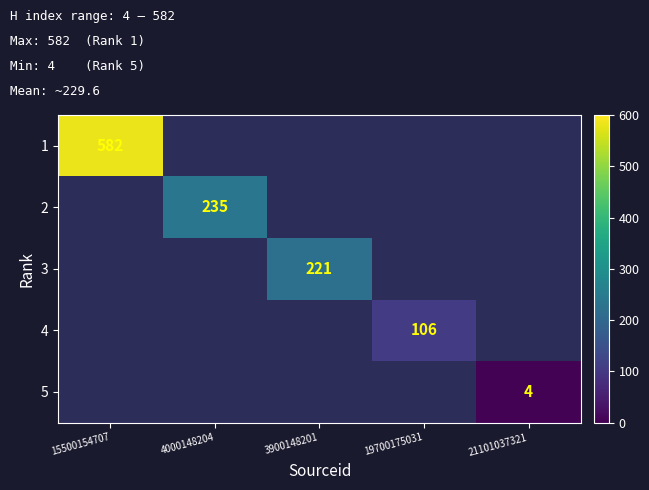

Between 21101037321 and 19700175031, which is larger?

19700175031